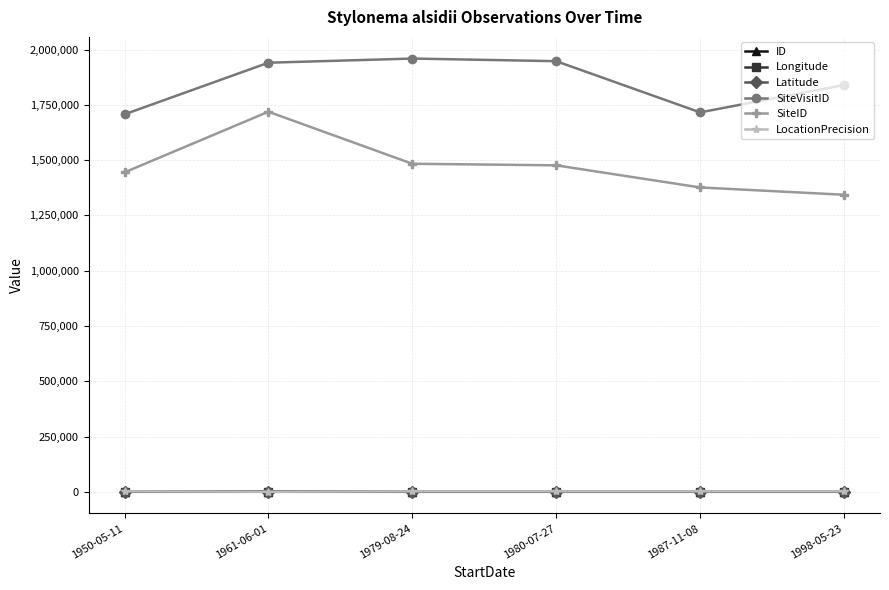

True or false: SiteVisitID and SiteID cross at least once.

False